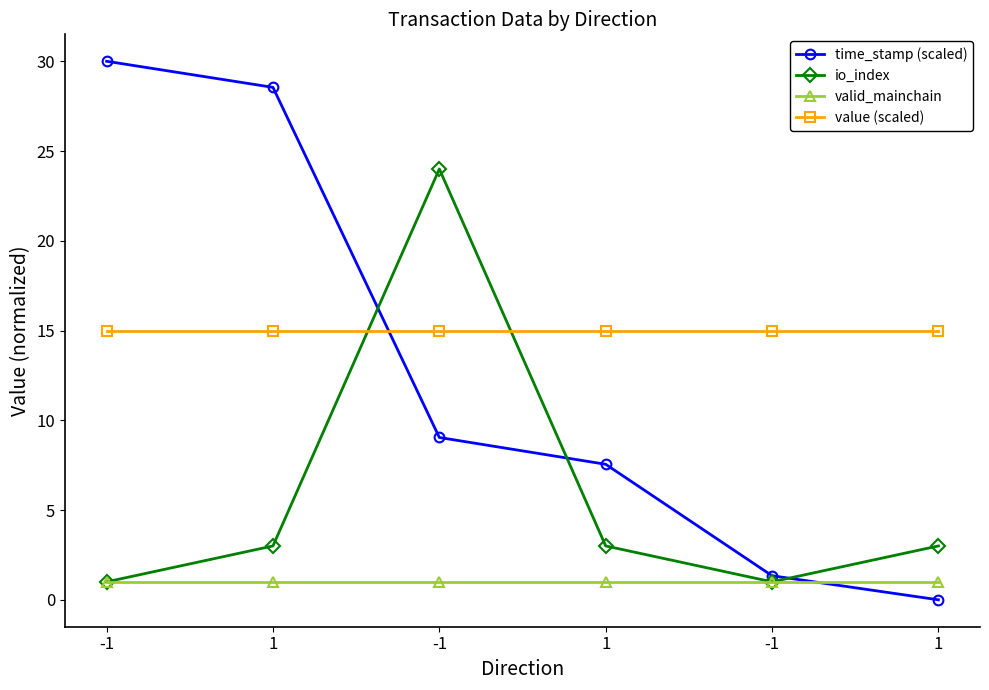

Which series has the largest range (max minus min)?

time_stamp (scaled)